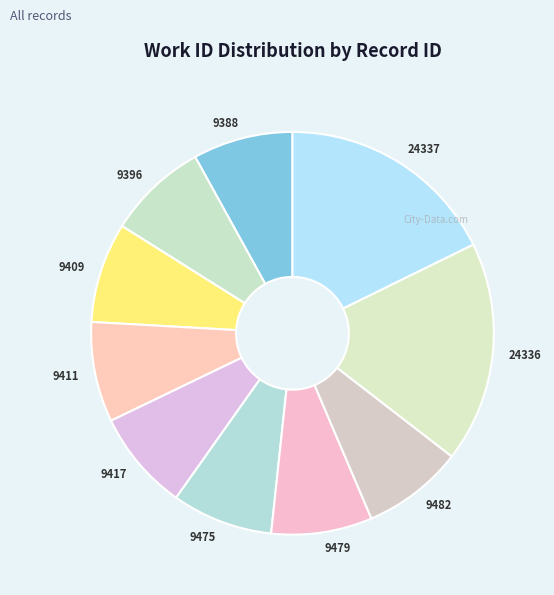

The 24337 slice represents 29% of the pie. True or false?

False